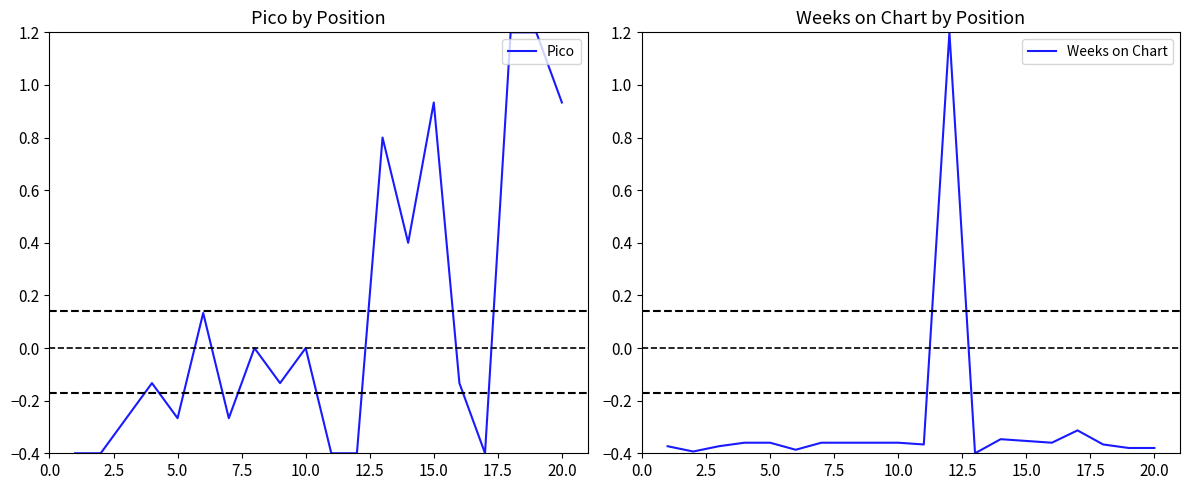

How many lines are shown in the chart?

2